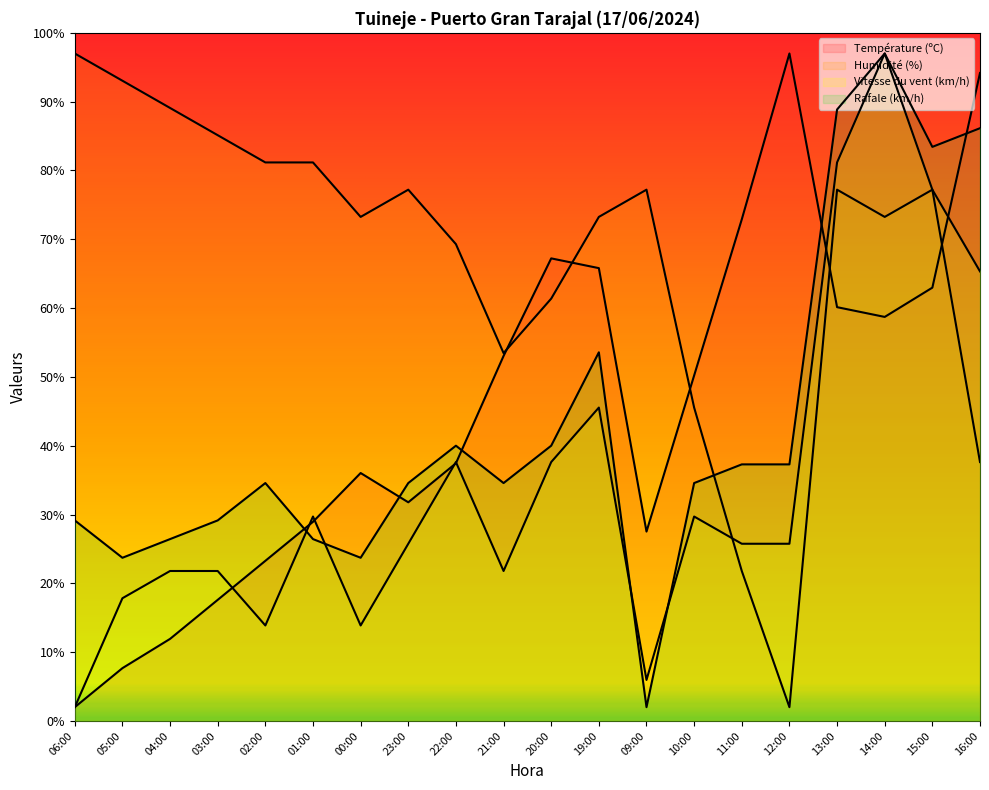

Where is Vitesse du vent (km/h) nearest to the value 49?

19:00